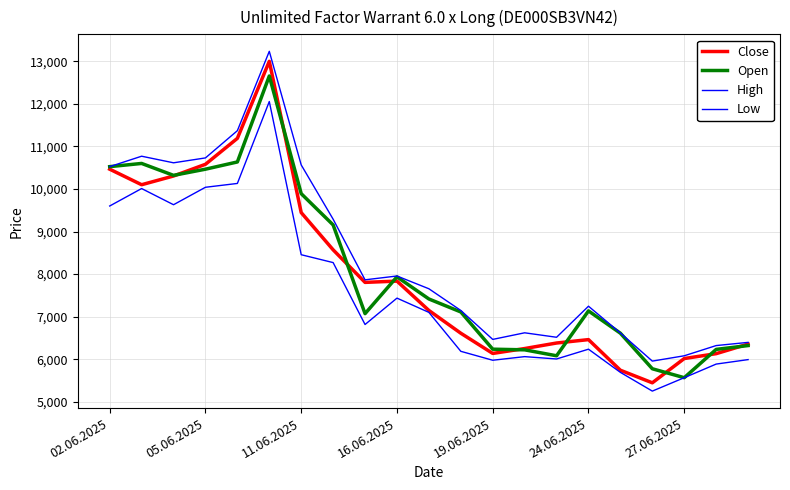

How many lines are shown in the chart?

4